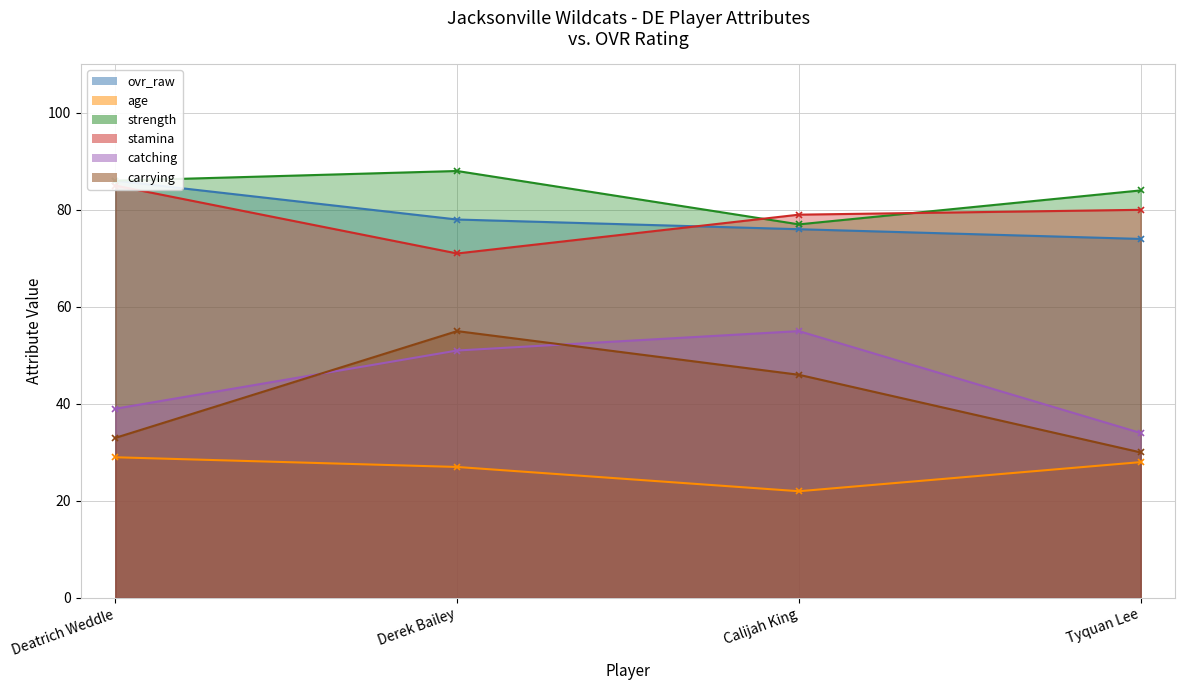

At Derek Bailey, list the series in order from smallest to largest.

age, catching, carrying, stamina, ovr_raw, strength